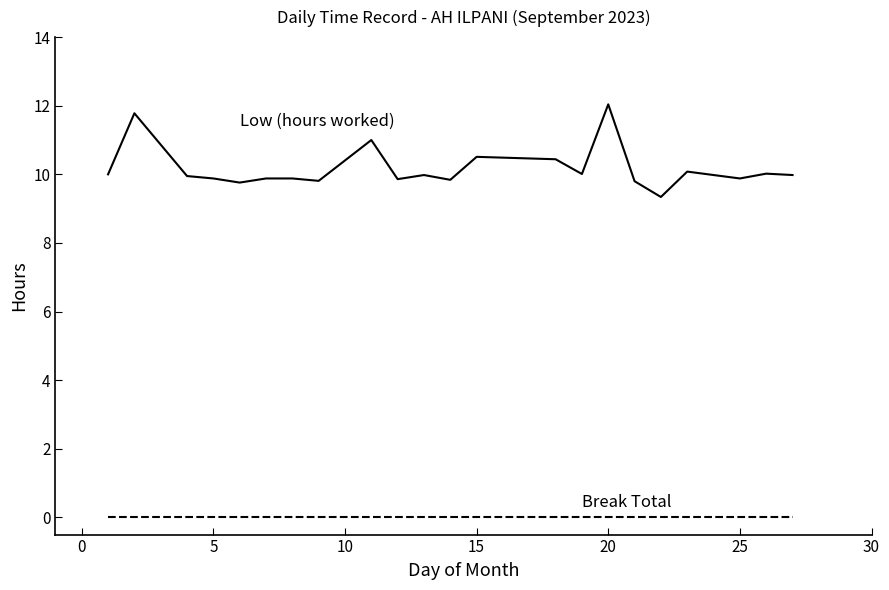

What is the maximum value shown in the chart?

12.0